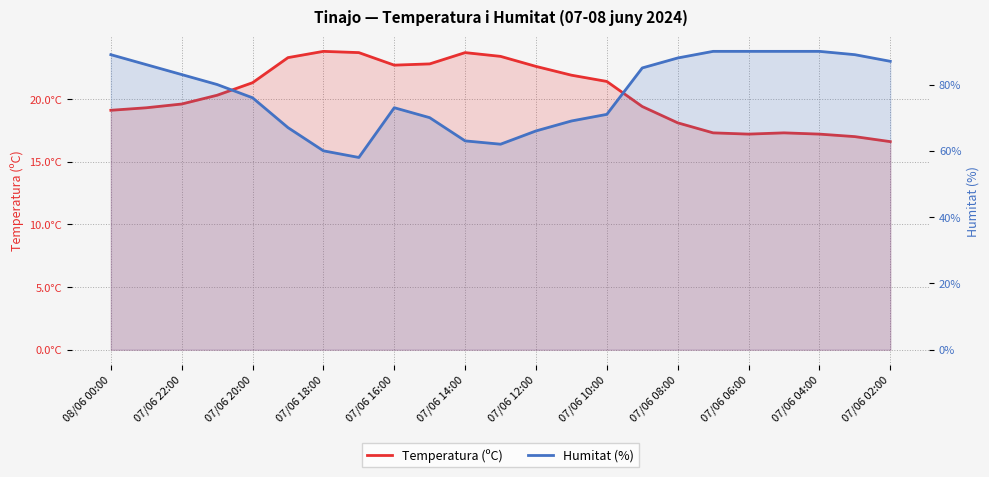

In Temperatura (ºC), how many points are higher than both neighbors (excluding endpoints)?

3